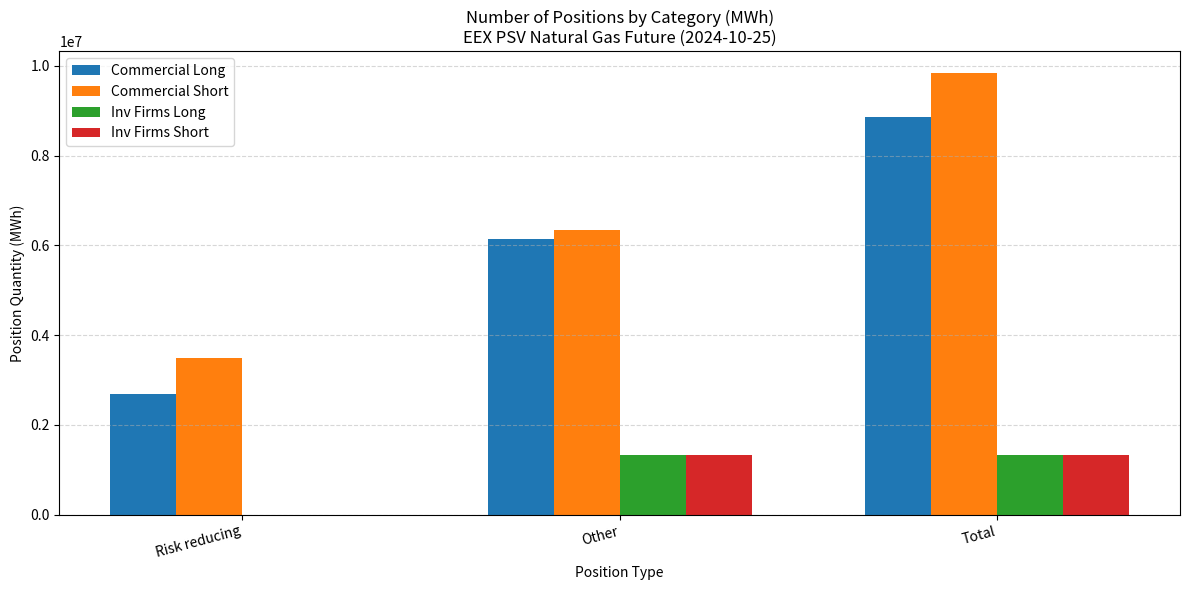

Reading right to left, what are all the values shown in this chart?

Commercial Long: Total=8852664	Other=6153744	Risk reducing=2698920
Commercial Short: Total=9837624	Other=6342624	Risk reducing=3495000
Inv Firms Long: Total=1339488	Other=1339488	Risk reducing=0
Inv Firms Short: Total=1329888	Other=1329888	Risk reducing=0